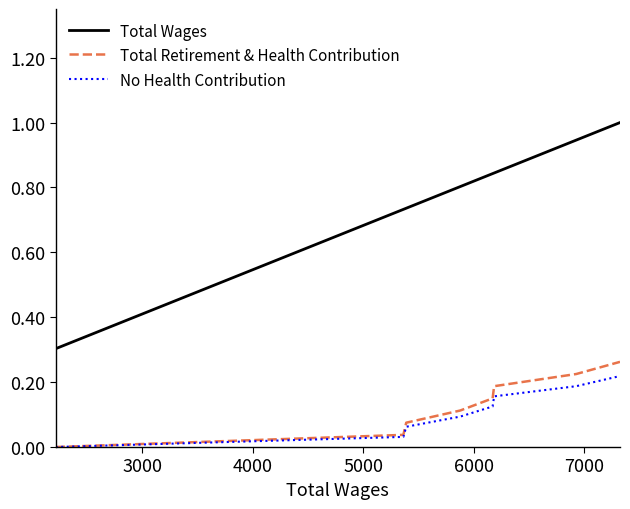

True or false: No Health Contribution and Total Wages cross at least once.

False